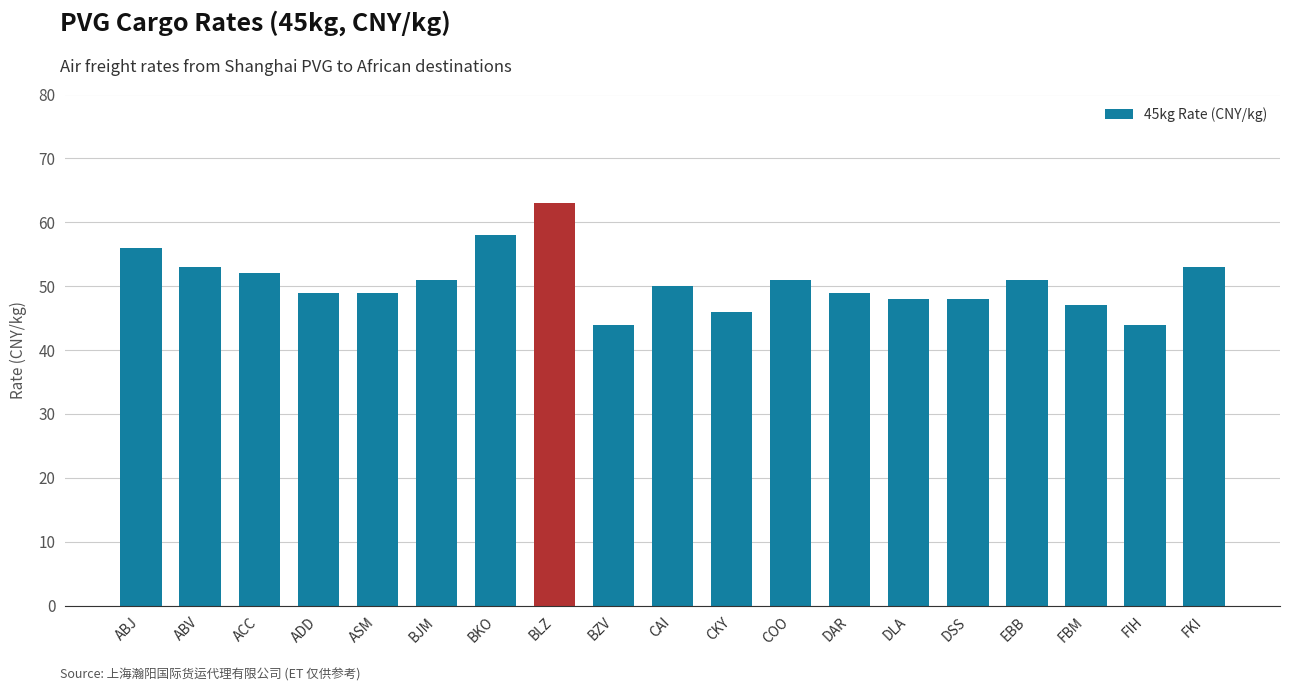

Are the bars grouped side by side (vs. stacked)?

No